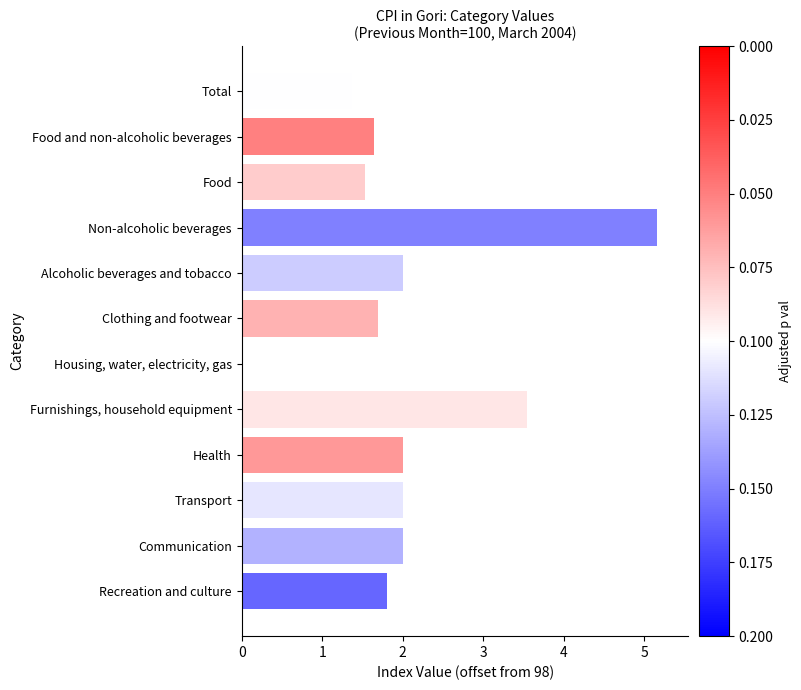

Reading right to left, extract all data points from this chart.

1.8	2.0	2.0	2.0	3.5	-2.7	1.7	2.0	5.2	1.5	1.6	1.4